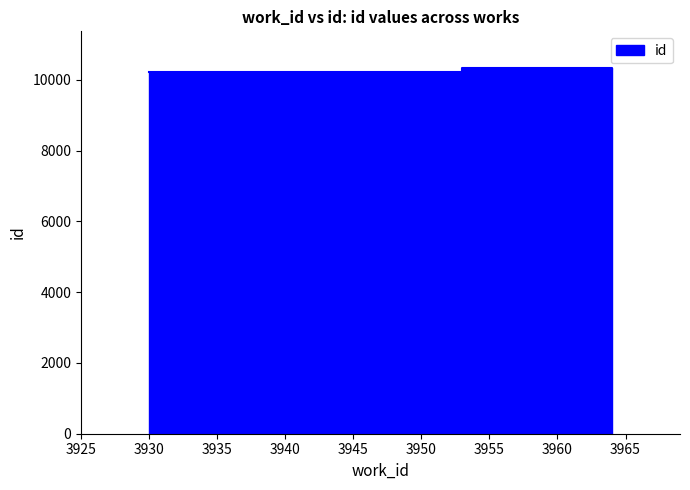

Approximately how many times larger is the value at 3953 compared to 3930?

1.0